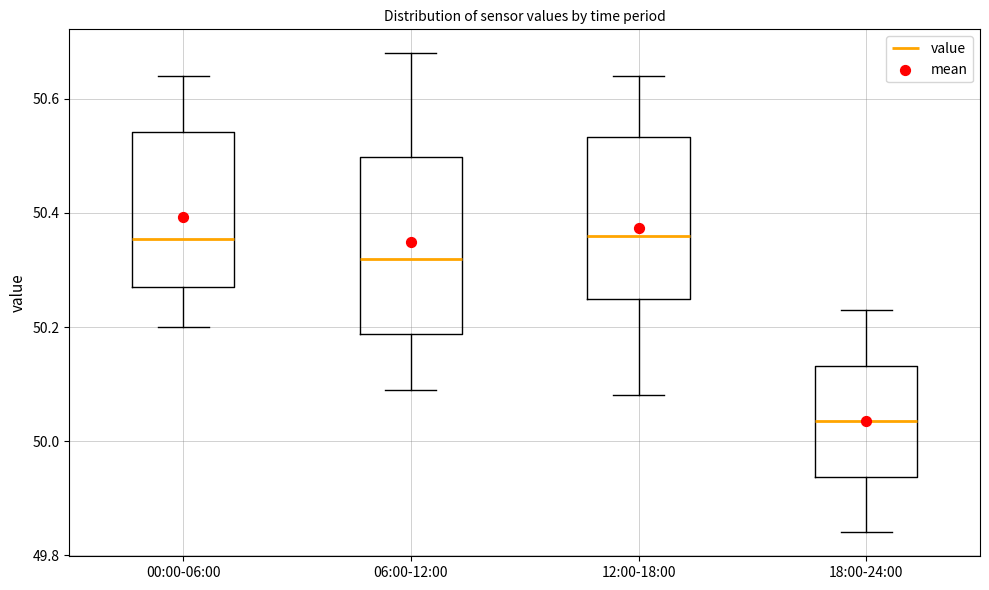

Reading left to right, transcribe this box plot: for each box, give where its median line is, the range the box spans, and where its two whiskers end, as read against the y-axis. The values are not printed on the chart, so give them approximately, as read against the axis.

00:00-06:00: median 50.36, box 50.28 to 50.54, whiskers 50.20 to 50.64
06:00-12:00: median 50.32, box 50.18 to 50.50, whiskers 50.10 to 50.68
12:00-18:00: median 50.36, box 50.26 to 50.54, whiskers 50.08 to 50.64
18:00-24:00: median 50.04, box 49.94 to 50.14, whiskers 49.84 to 50.24